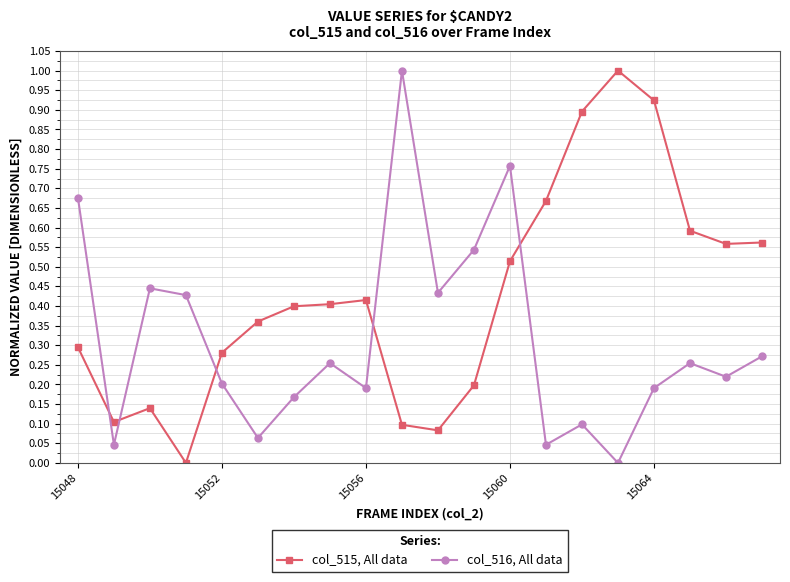

In col_516, All data, how many points are higher than both neighbors (excluding endpoints)?

6